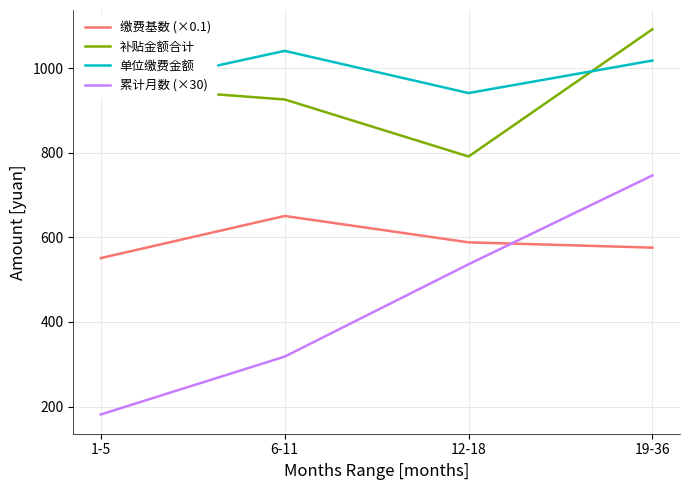

True or false: 缴费基数 (×0.1) and 单位缴费金额 cross at least once.

False